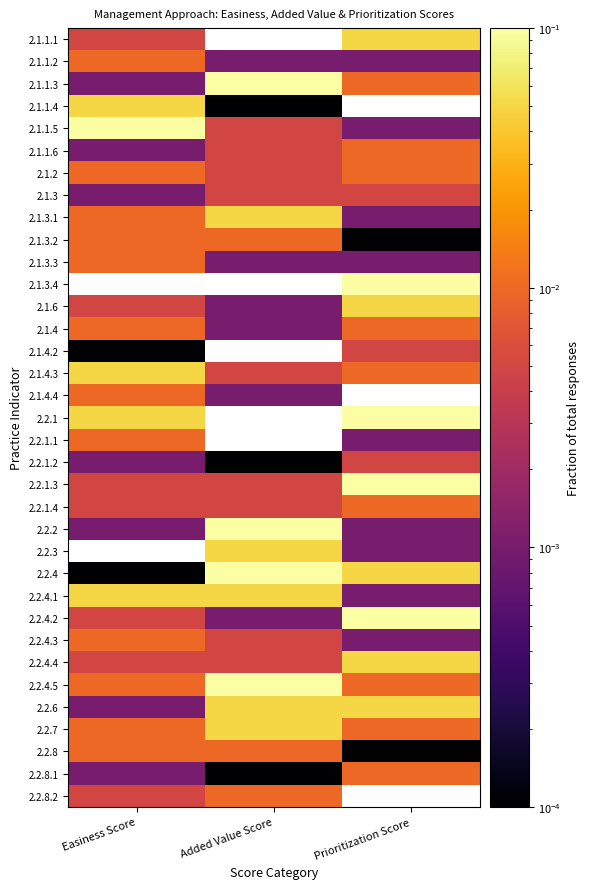

What is the maximum value shown in the chart?

0.1